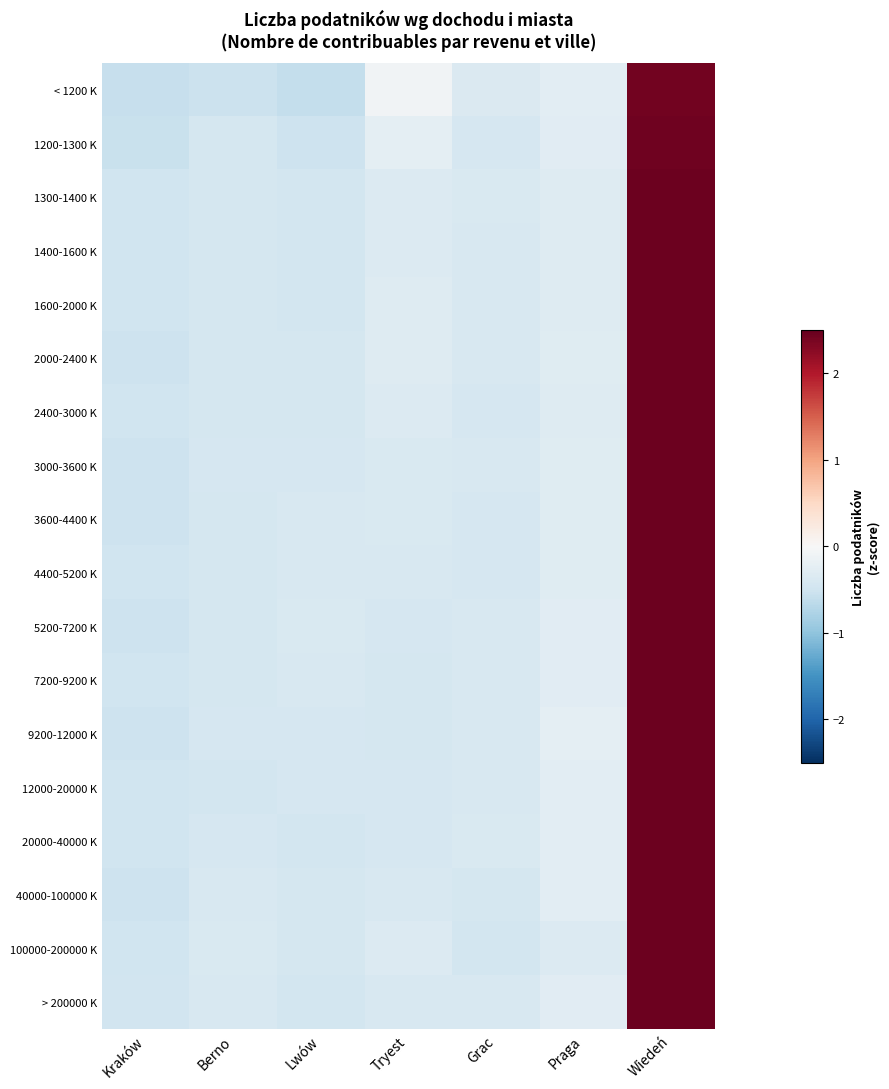

What is the greatest value displayed?

2.4